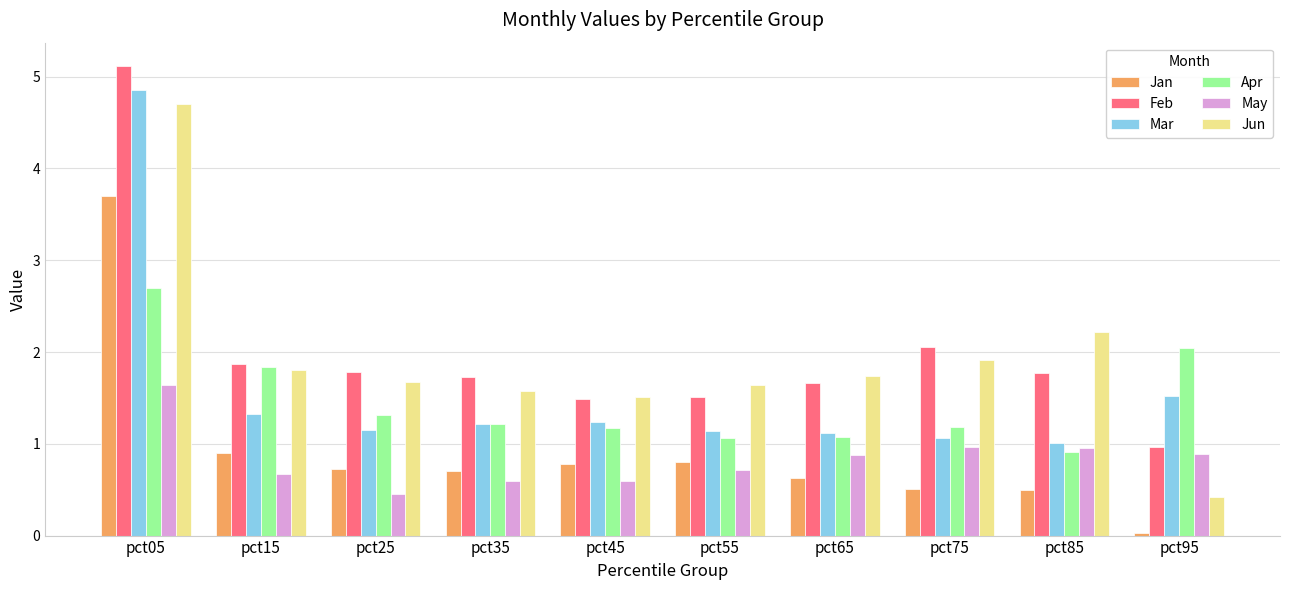

List the series in order of their peak value, lowest first.

May, Apr, Jan, Jun, Mar, Feb